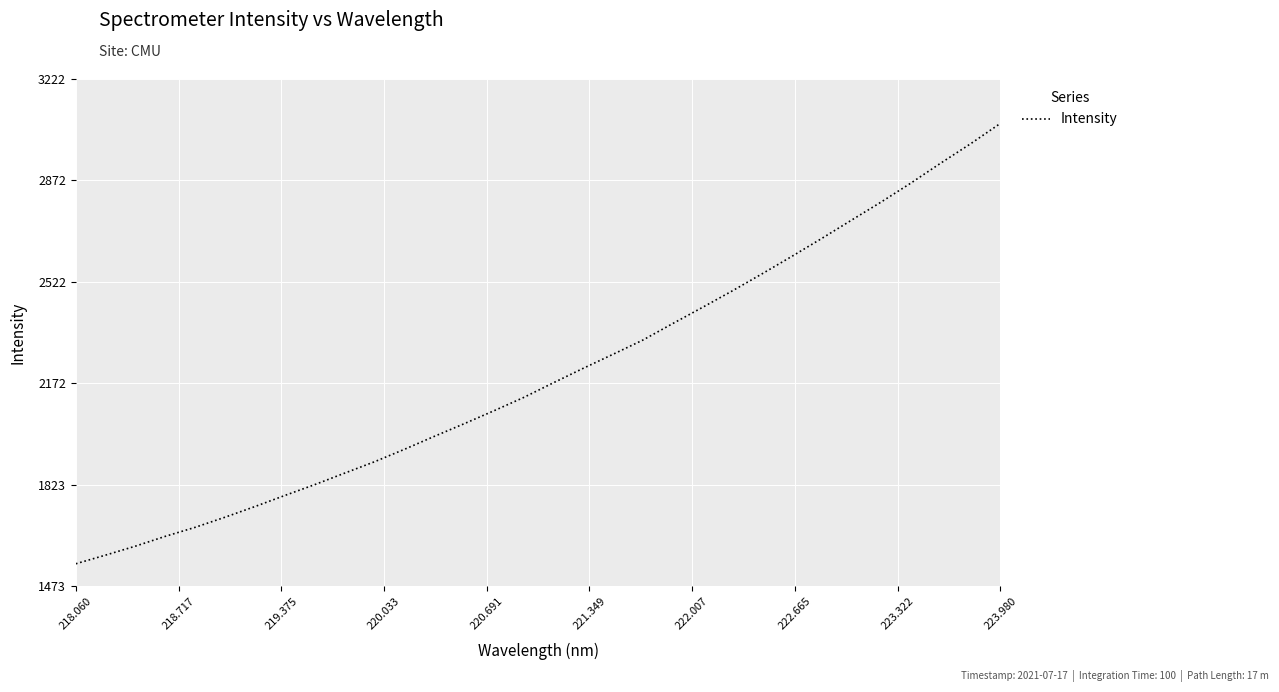

What is the maximum value shown in the chart?

3068.4